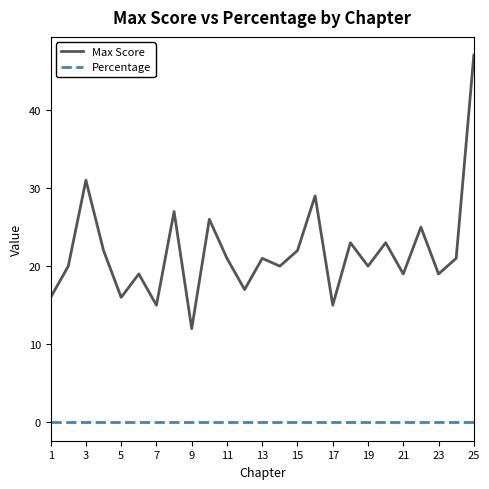

True or false: Percentage and Max Score cross at least once.

False